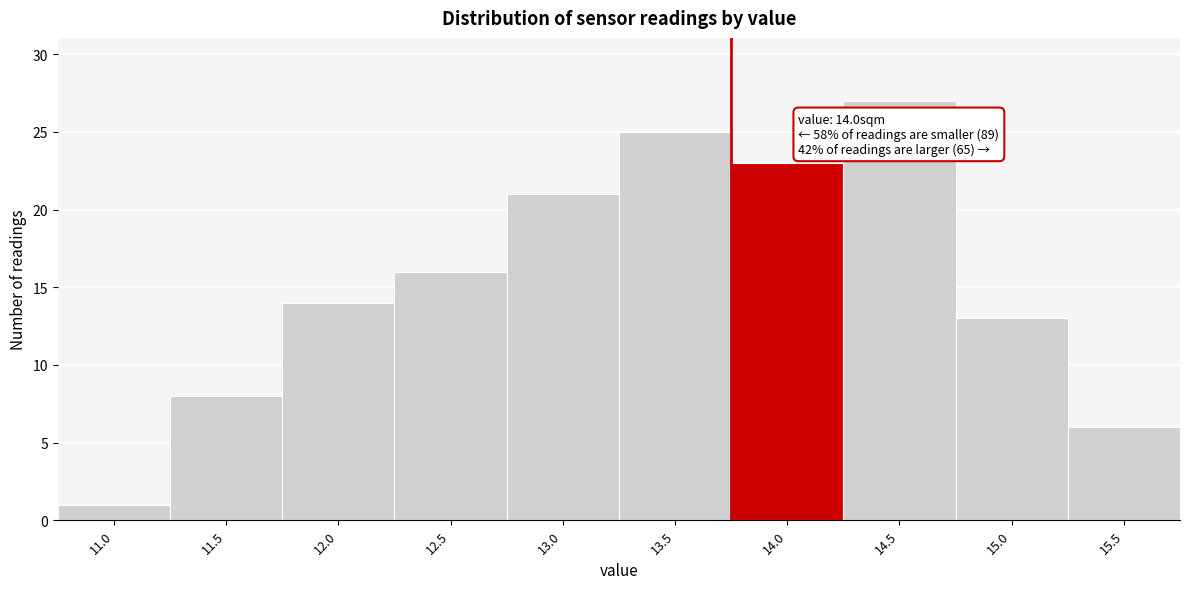

Reading right to left, extract all data points from this chart.

15.5=6	15.0=13	14.5=27	14.0=23	13.5=25	13.0=21	12.5=16	12.0=14	11.5=8	11.0=1